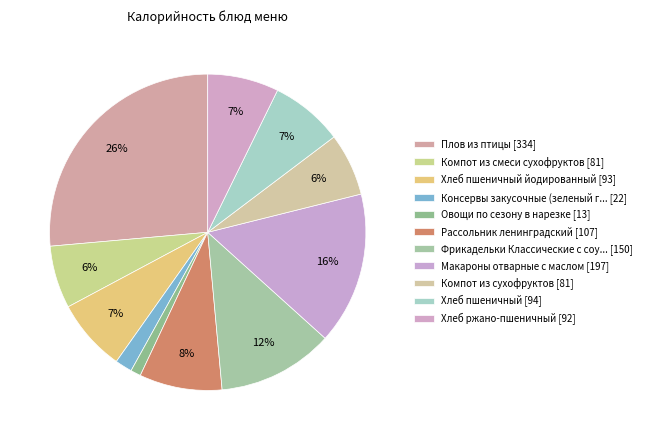

How many segments does this pie chart have?

11